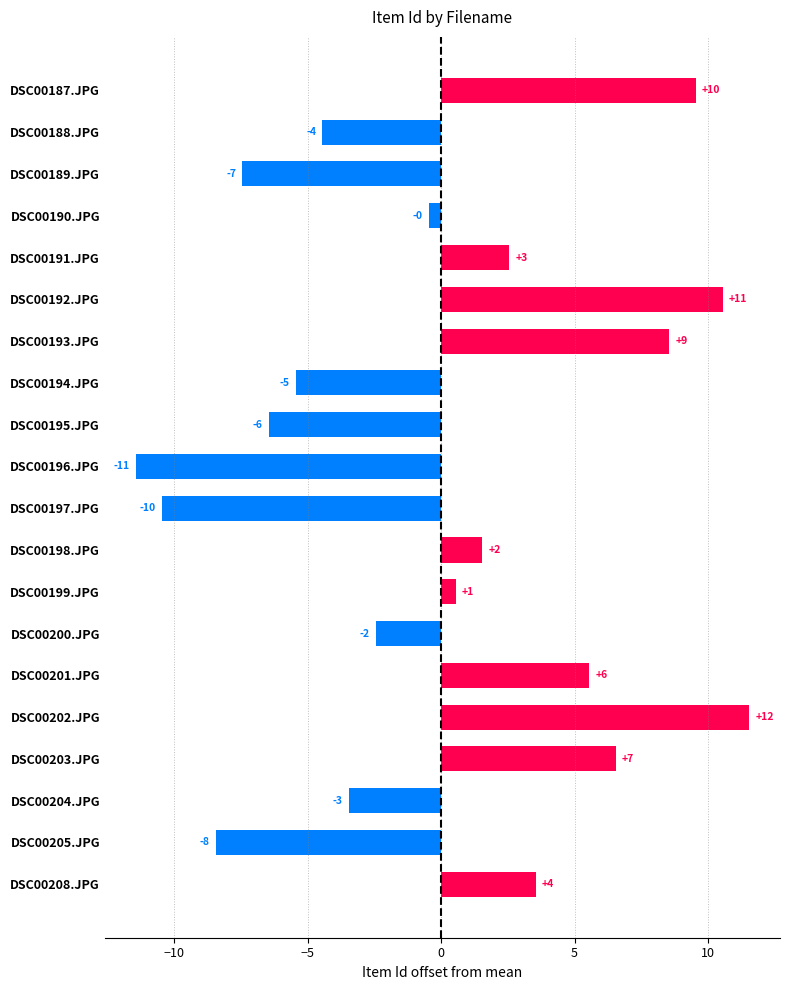

Does the chart contain any negative values?

Yes